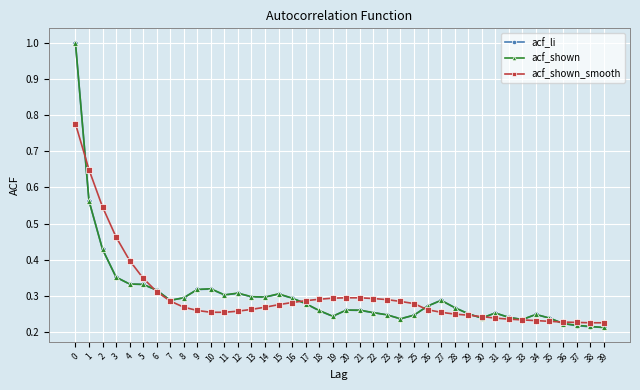

What is the maximum value shown in the chart?

1.0